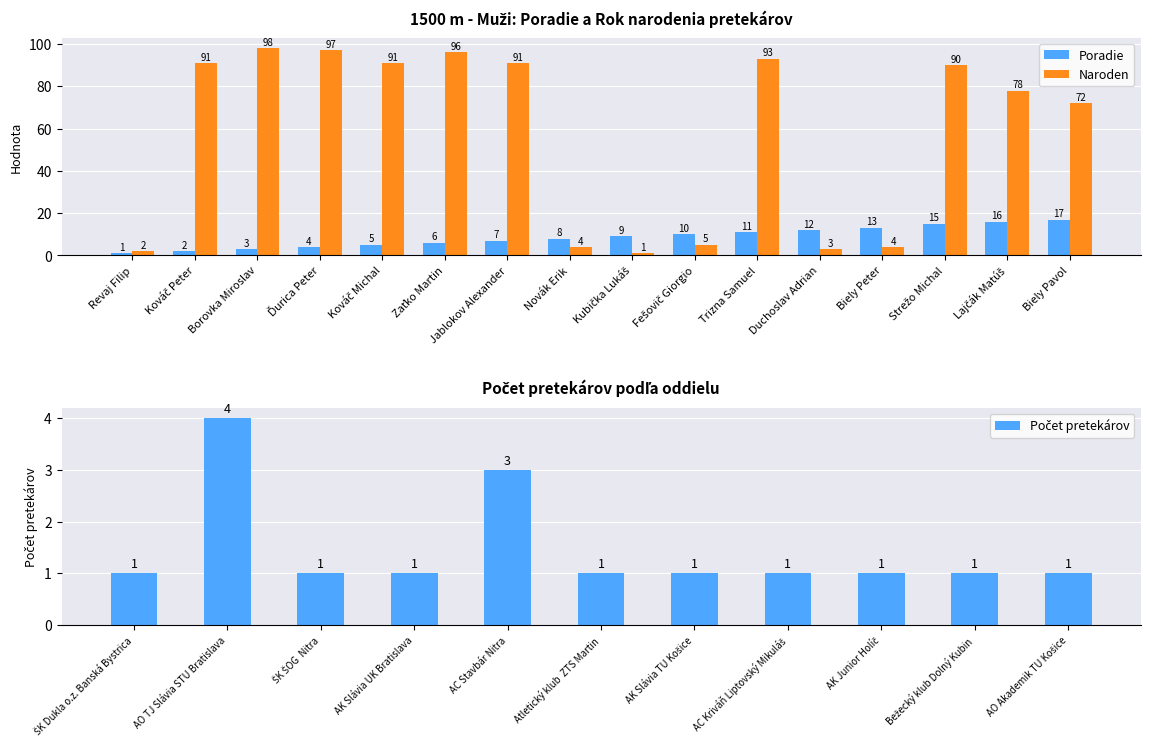

Is the value of Poradie at Biely Pavol greater than the value of Naroden at Biely Pavol?

No